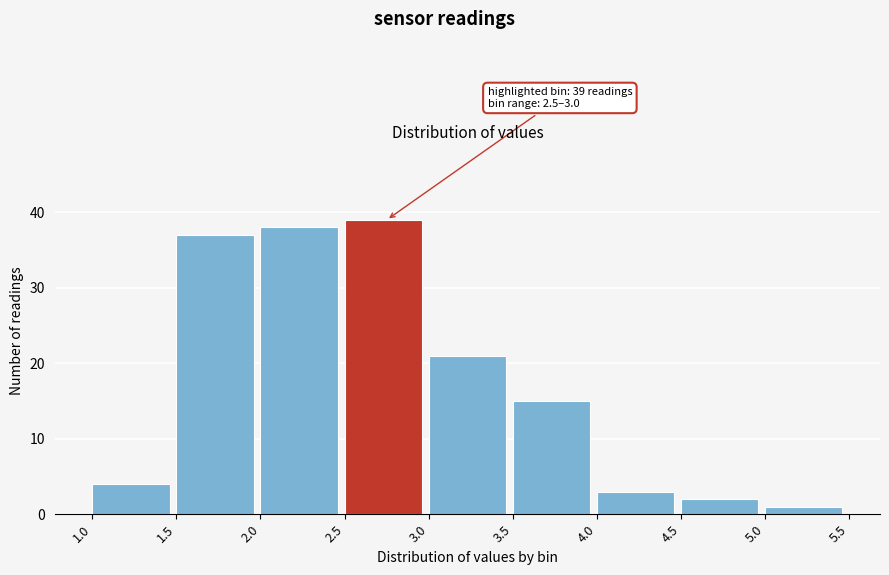

Which range on the x-axis has the tallest bar?

2.5 to 3.0